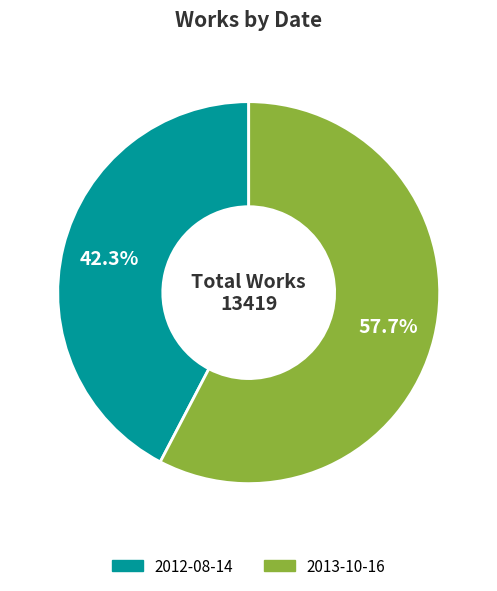

How many slices are in this pie chart?

2